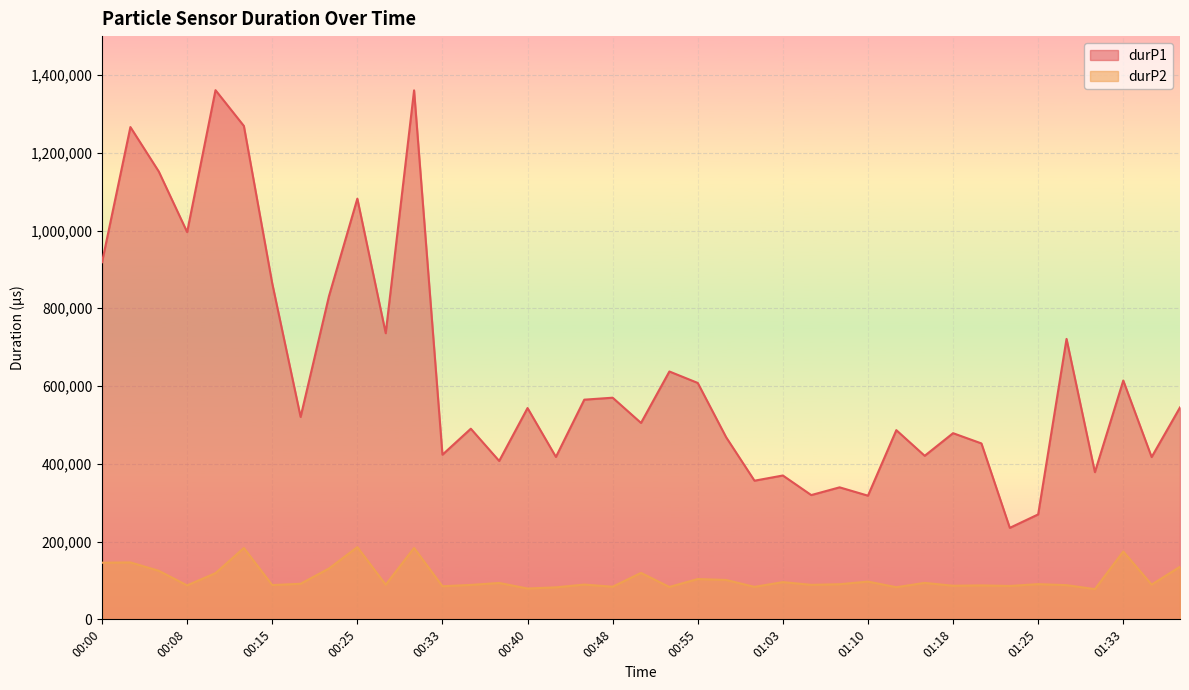

Reading left to right, list all the values displayed in this chart.

durP1: 918520	1266084	1151808	996012	1360973	1268957	863891	520596	831249	1081942	735916	1360529	423457	490276	407383	543424	417719	564977	570039	505152	637454	608009	468421	356591	369970	319612	339506	318053	486593	420617	478783	452439	235317	269908	721304	378569	614224	417398	545074
durP2: 145675	146431	124891	87349	118860	183531	88123	91522	130785	185799	89104	183589	85120	88563	93582	79245	82311	89444	83891	119489	83314	103647	101291	83550	95754	88709	90344	97079	82669	93792	86397	87334	85824	90564	87929	77703	174513	89317	135287